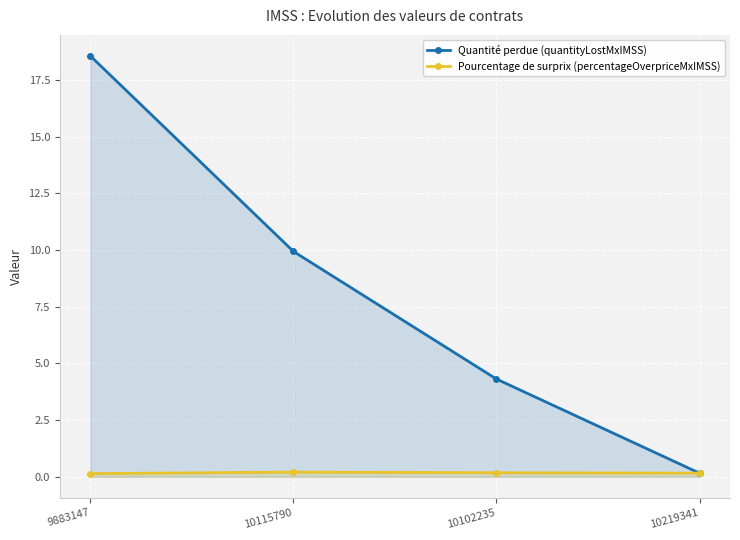

What is the lowest value of the Quantité perdue (quantityLostMxIMSS) series?

0.2